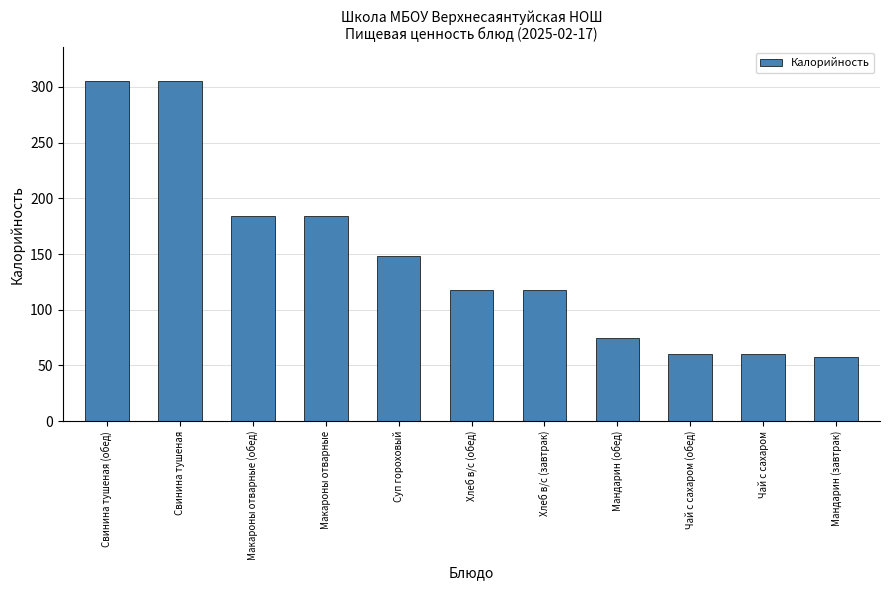

What is the smallest value displayed?

57.3